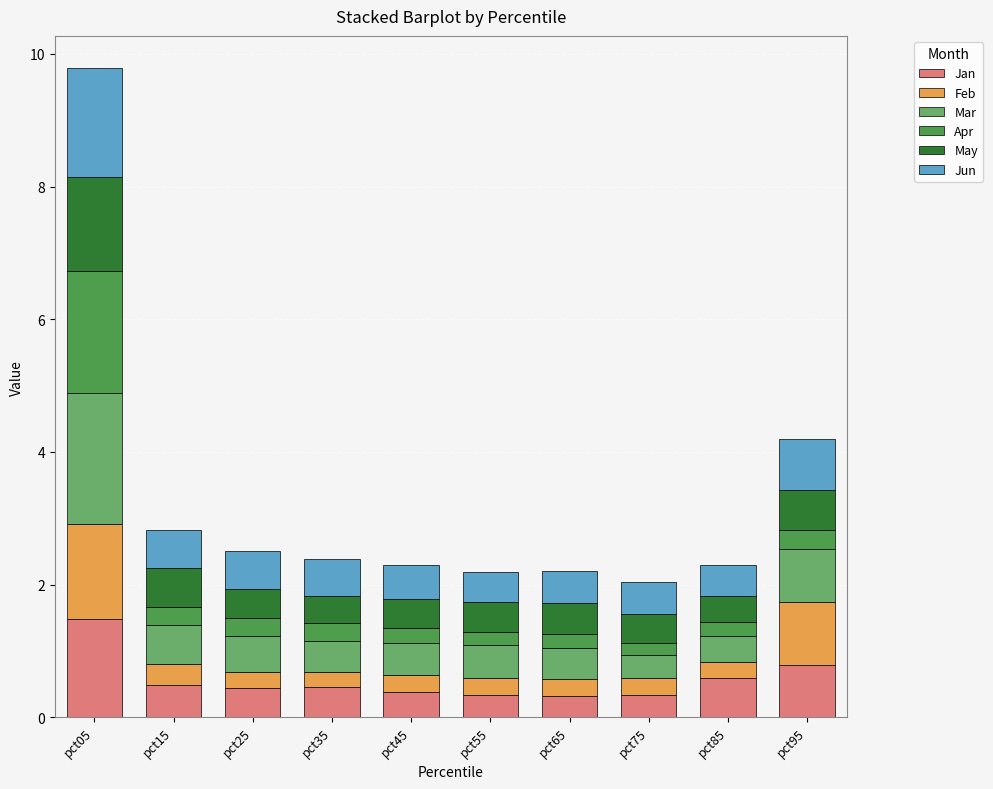

What is the average value of the Jan series?

0.6